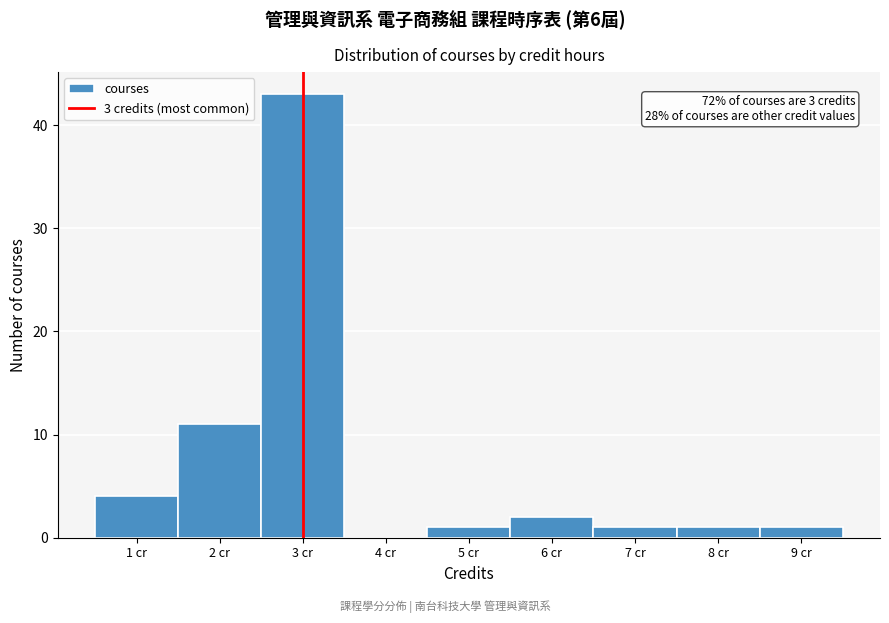

Which range on the x-axis has the tallest bar?

2.5 to 3.5